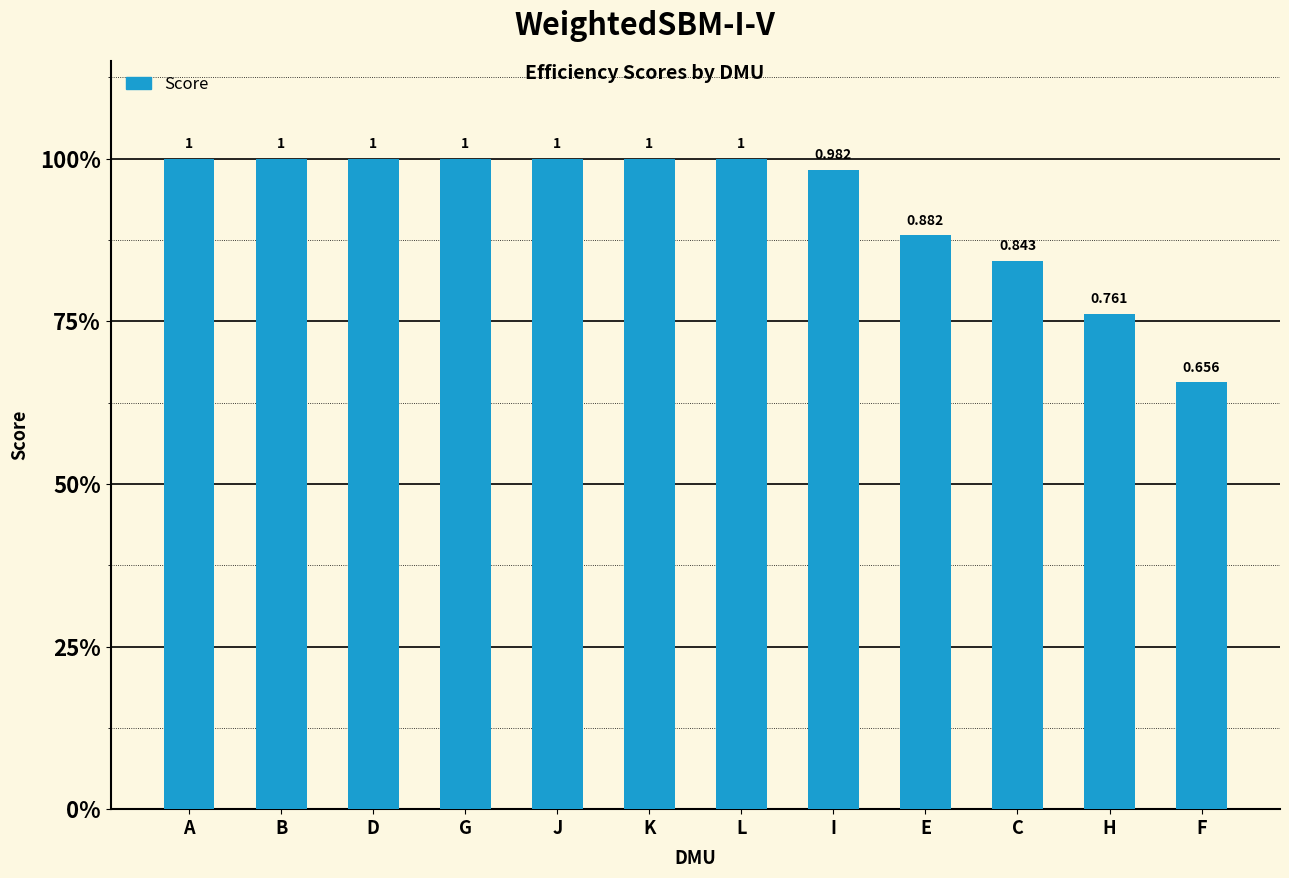

What is the average value?

0.9